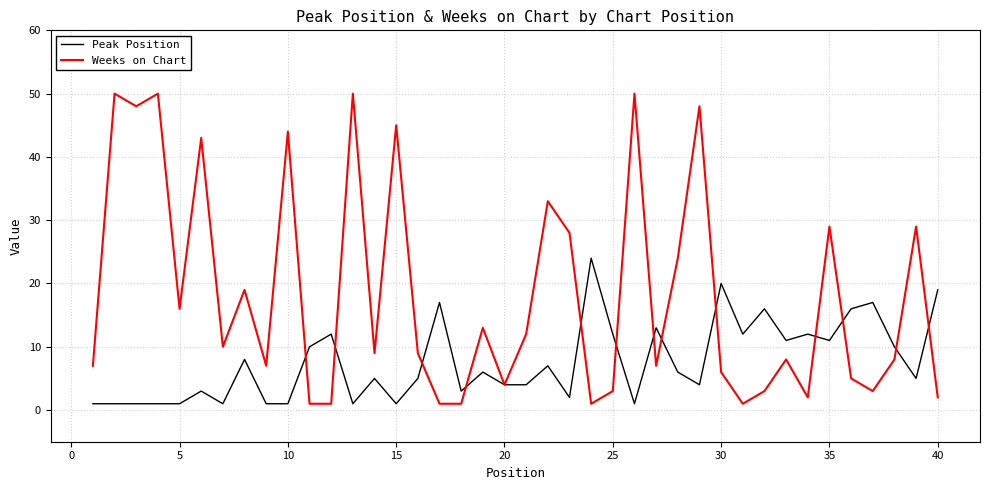

Which series has the widest spread of values?

Weeks on Chart